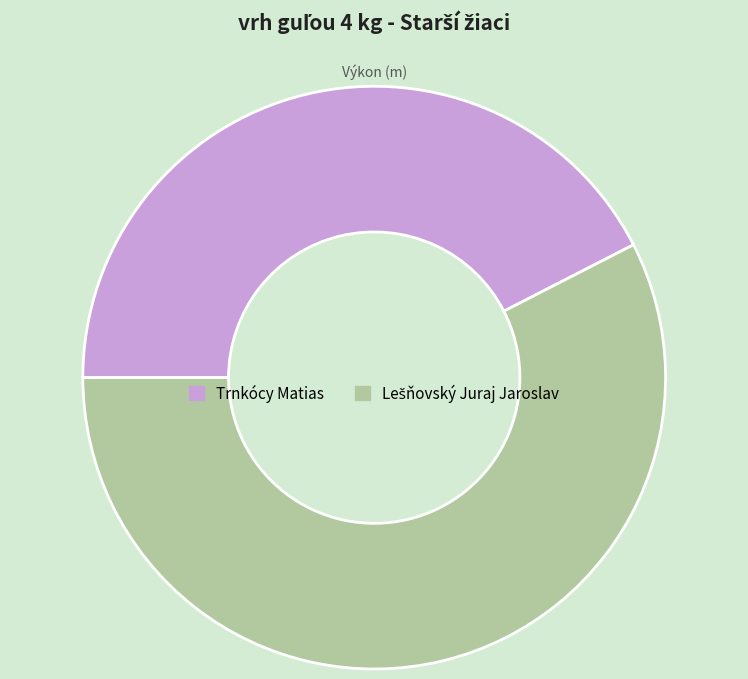

Is it true that Trnkócy Matias is 35% of the pie?

False